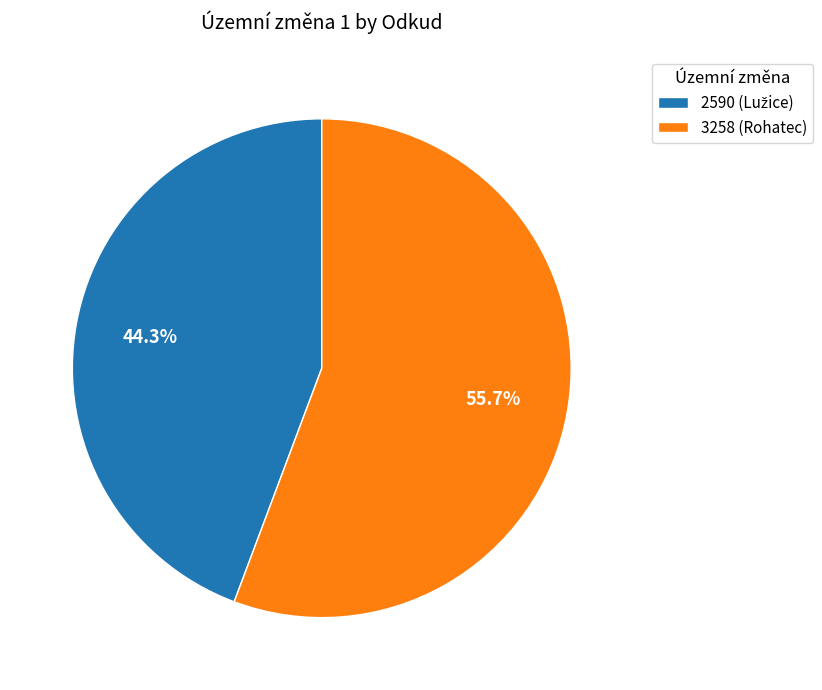

Is it true that 3258 (Rohatec) is 56% of the pie?

True